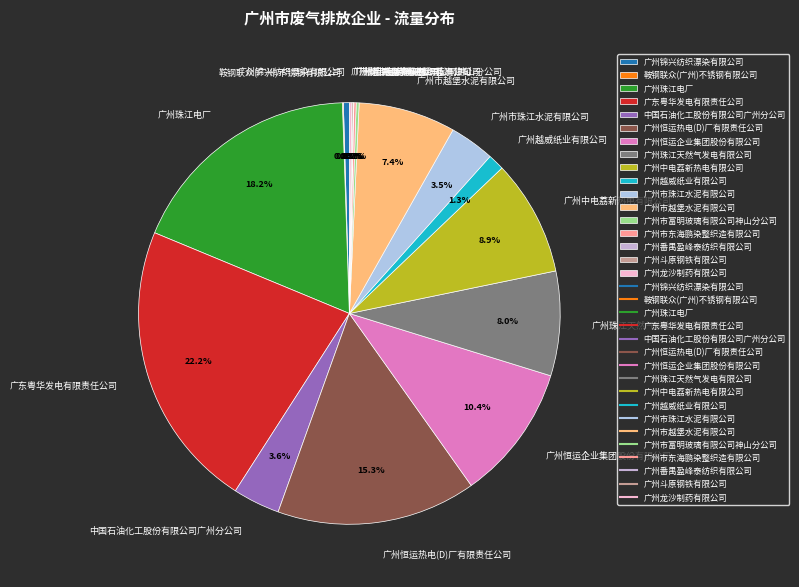

Which slice is the largest?

广东粤华发电有限责任公司